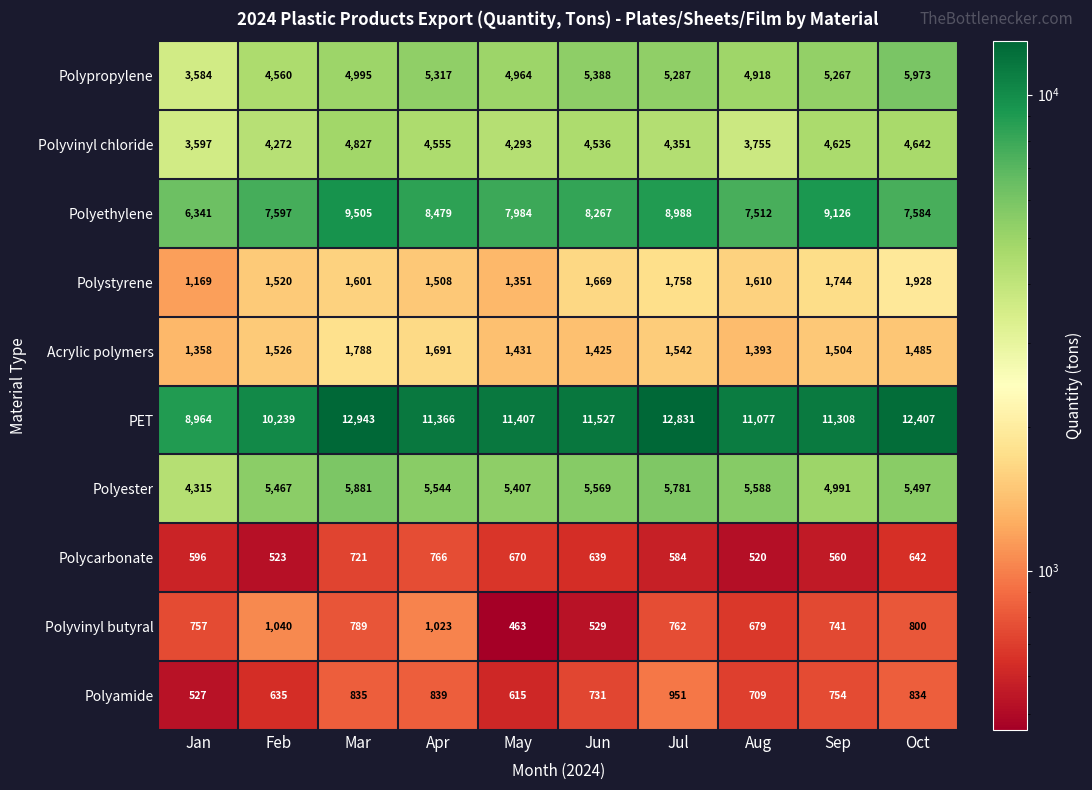

How many distinct data groups are displayed?

10